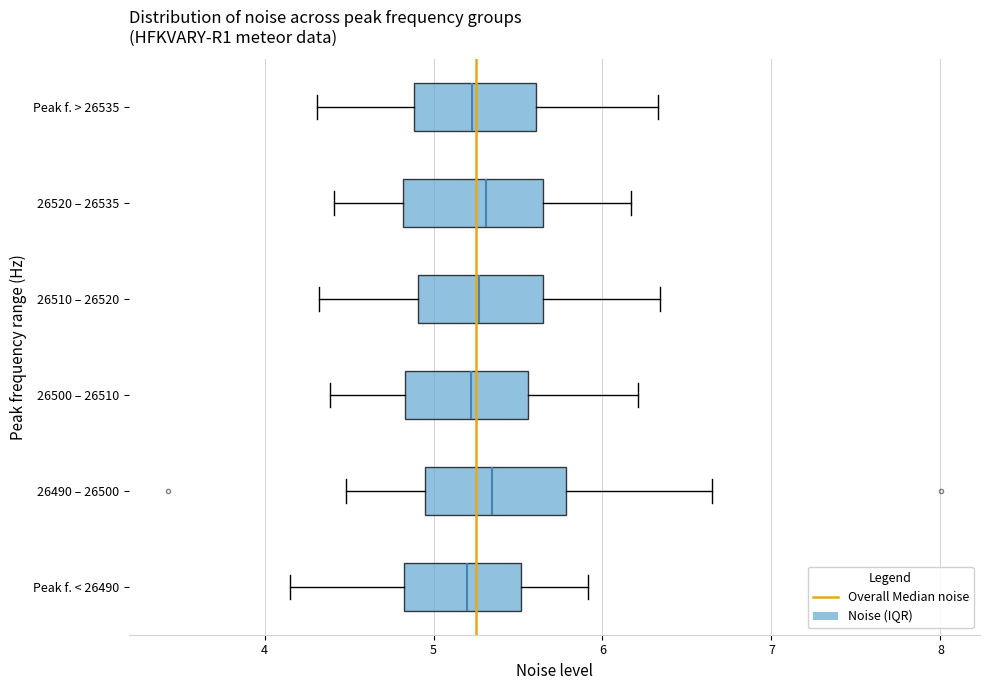

Reading bottom to top, transcribe this box plot: for each box, give where its median line is, the range the box spans, and where its two whiskers end, as read against the x-axis. The values are not printed on the chart, so give them approximately, as read against the axis.

Peak f. < 26490: median 5.2, box 4.8 to 5.5, whiskers 4.2 to 5.9
26490 – 26500: median 5.3, box 5.0 to 5.8, whiskers 4.5 to 6.6
26500 – 26510: median 5.2, box 4.8 to 5.6, whiskers 4.4 to 6.2
26510 – 26520: median 5.3, box 4.9 to 5.7, whiskers 4.3 to 6.3
26520 – 26535: median 5.3, box 4.8 to 5.7, whiskers 4.4 to 6.2
Peak f. > 26535: median 5.2, box 4.9 to 5.6, whiskers 4.3 to 6.3